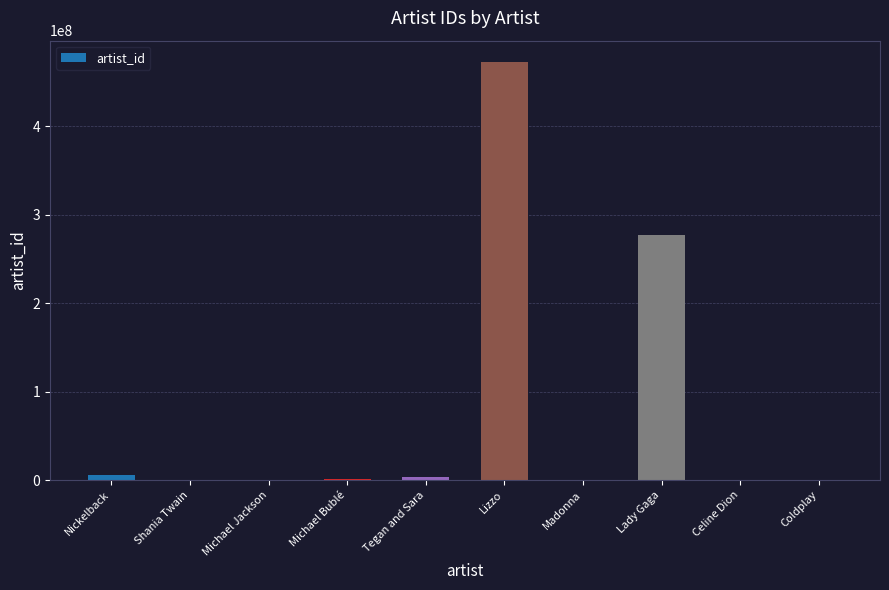

The value at Lizzo is 472949623. True or false?

True